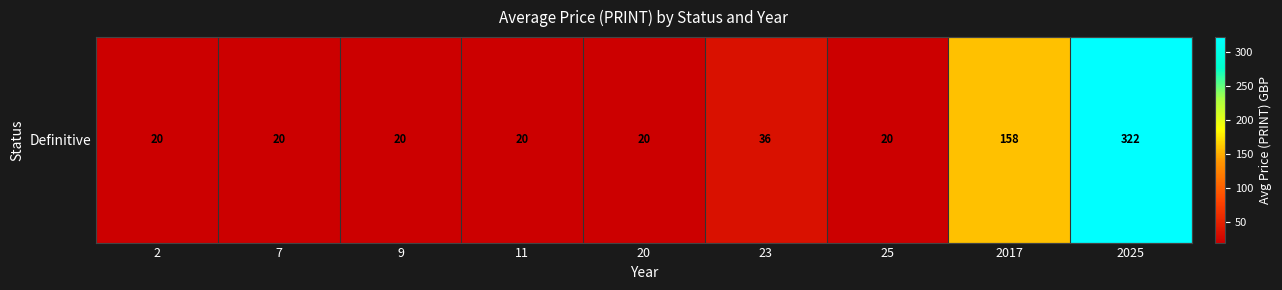

What value does the data have at 2017?

158.0